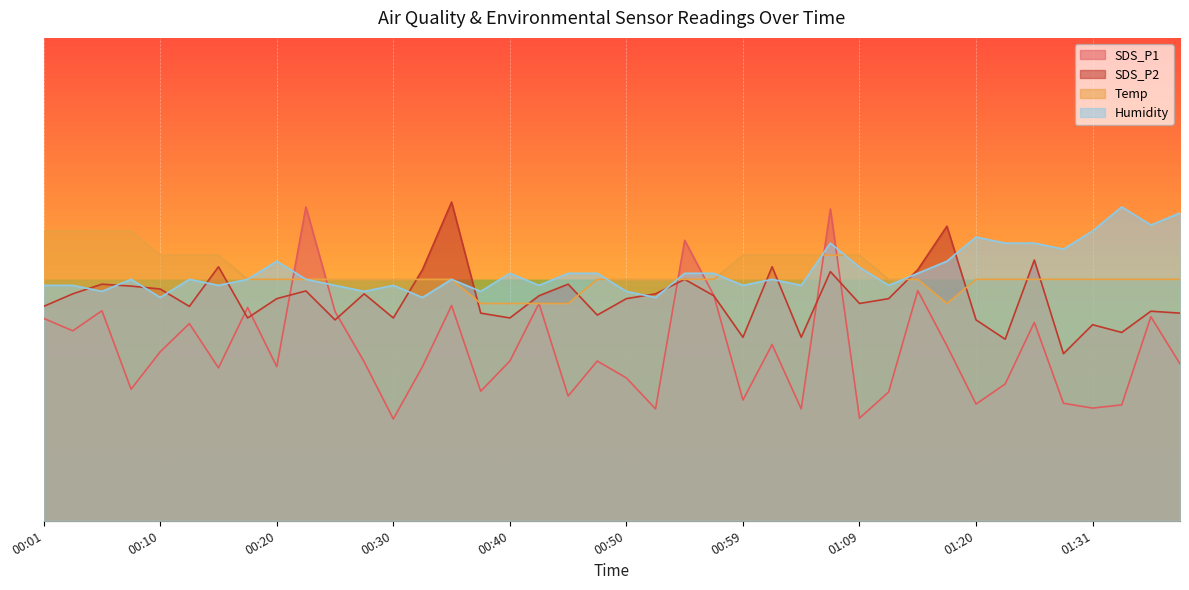

After their last crossing, which series has the higher values: Temp or SDS_P2?

Temp